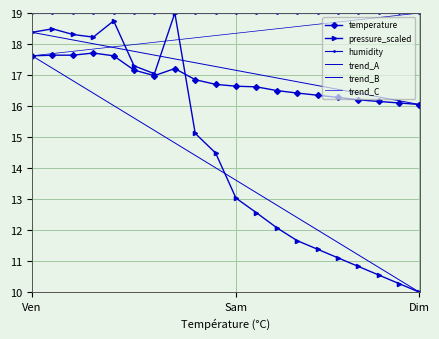

What is the value of the pressure_scaled point at the 12th from the left?

12.6